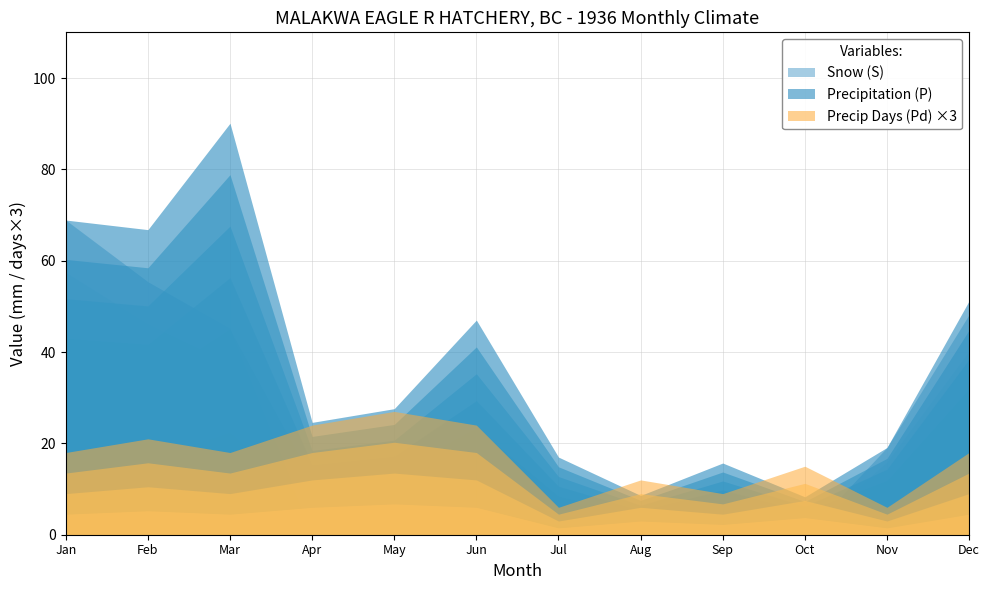

How many distinct data groups are displayed?

3